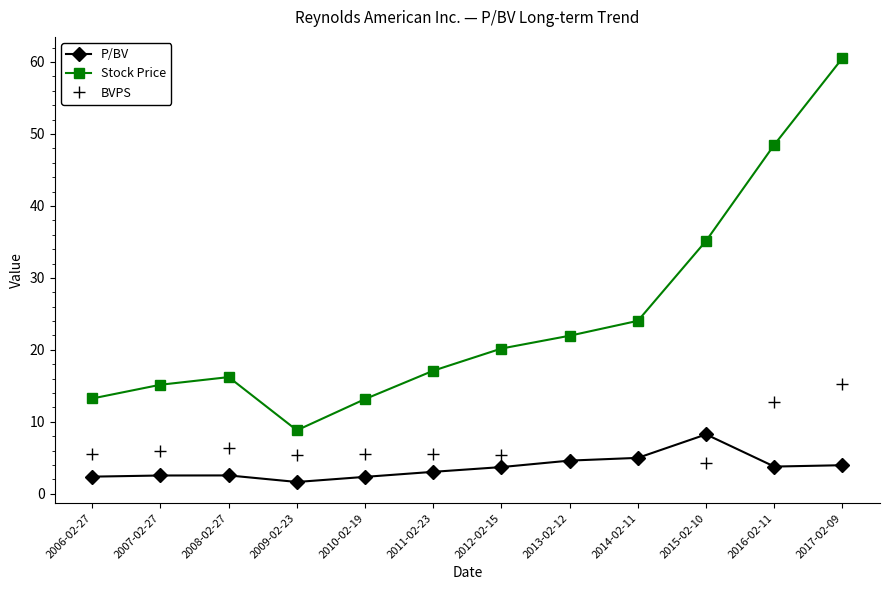

At how many categories does at least one series exceed 40?

2